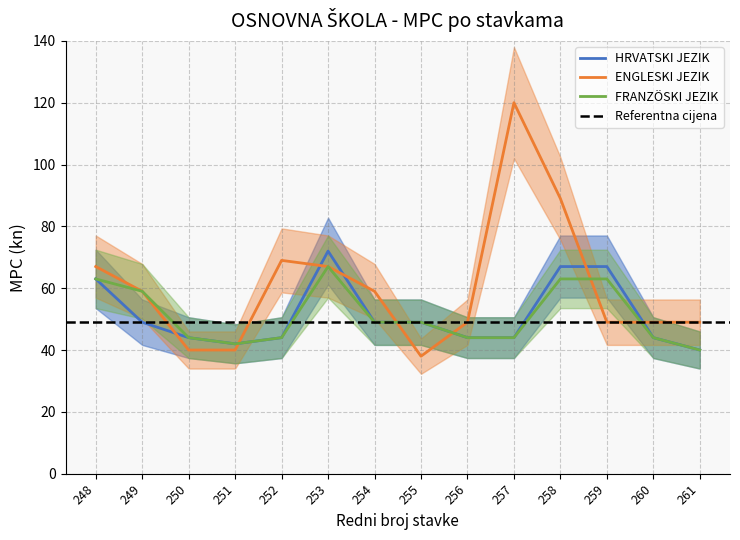

Reading right to left, transcribe all the data shown in this chart.

HRVATSKI JEZIK: 40	44	67	67	44	44	49	49	72	44	42	44	49	63
ENGLESKI JEZIK: 49	49	49	89	120	49	38	59	67	69	40	40	59	67
FRANZÖSKI JEZIK: 40	44	63	63	44	44	49	49	67	44	42	44	59	63